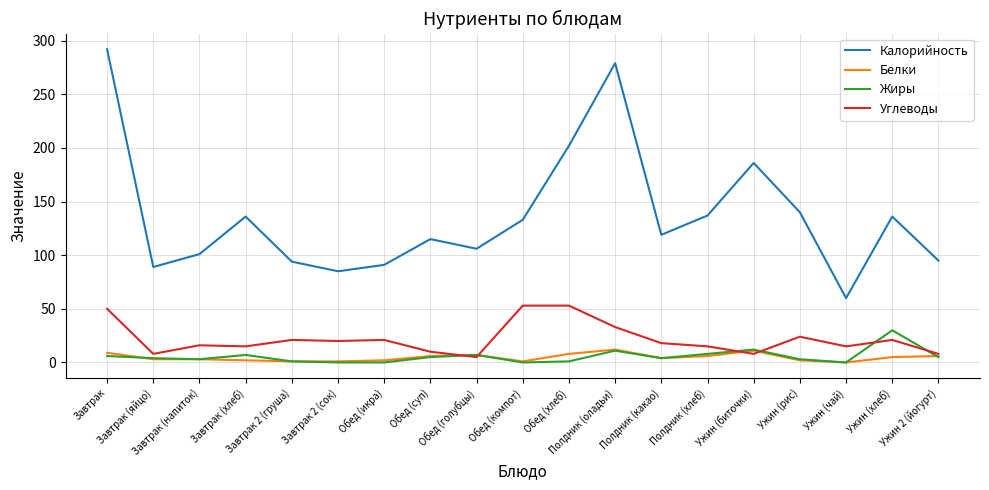

Which series has the largest total across all categories?

Калорийность